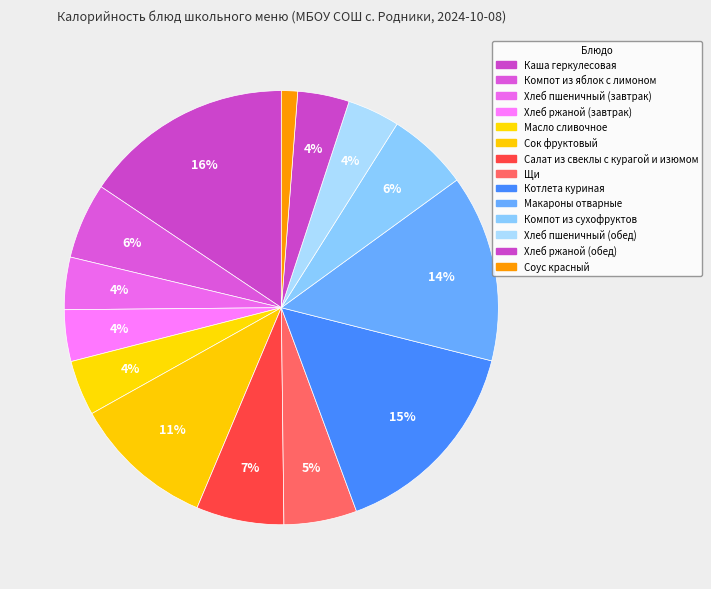

Count the number of slices in the pie.

14